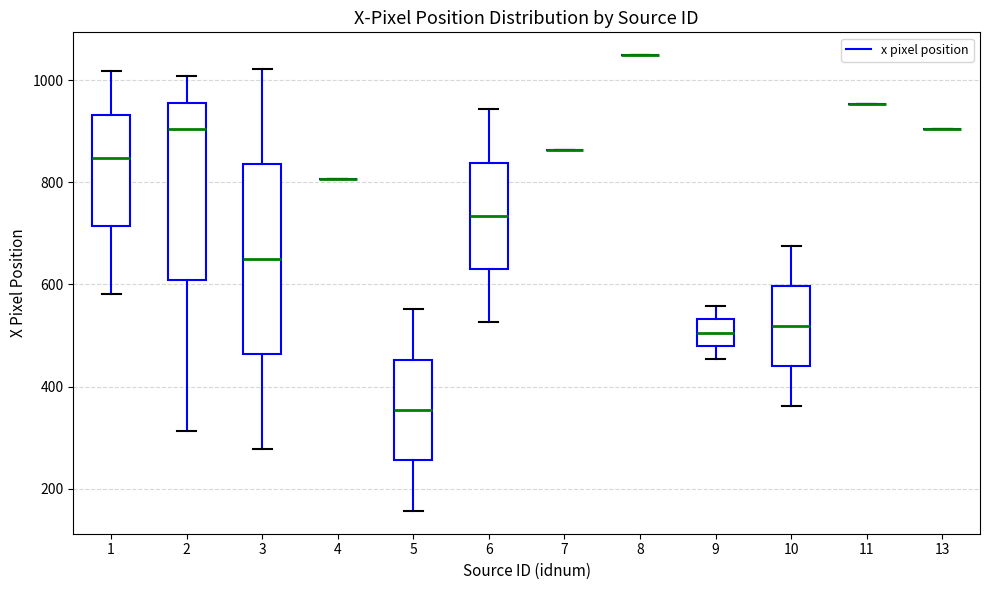

Comparing the boxes themselves (not the whiskers), which one is the tallest?

3